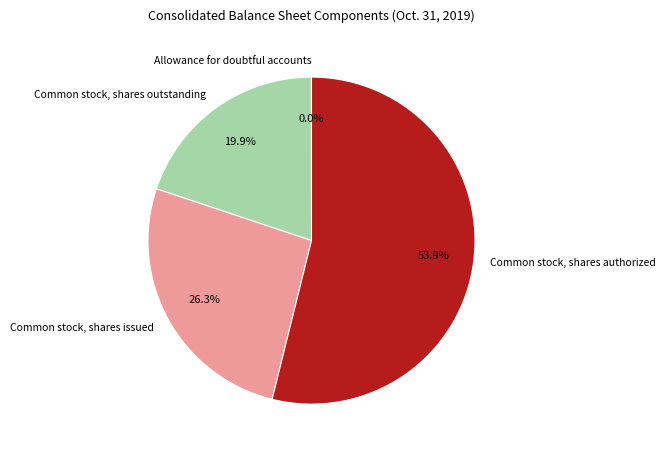

Which slice is the largest?

Common stock, shares authorized